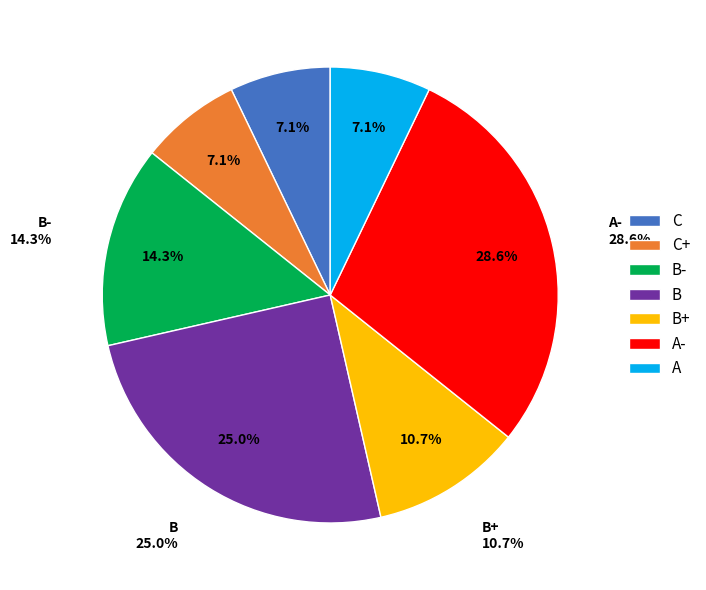

Which category has the smallest portion of the pie?

C